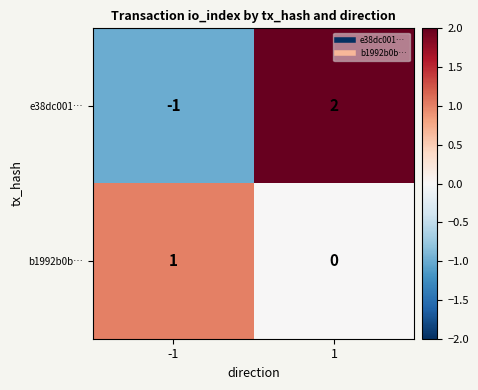

Reading left to right, what are all the values shown in this chart?

e38dc001…: -1	2
b1992b0b…: 1	0